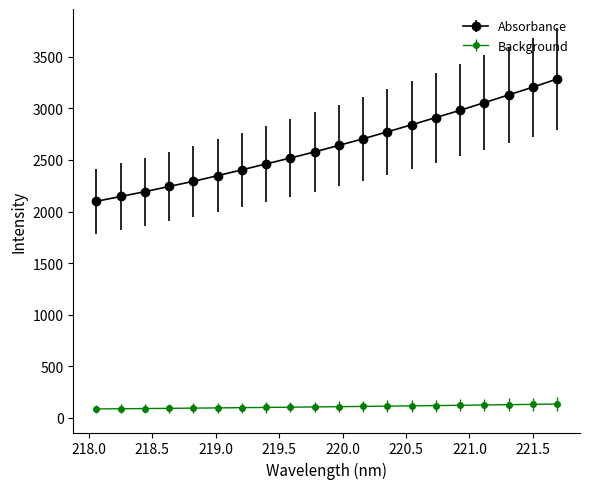

What is the sum of all Background values?

2112.8